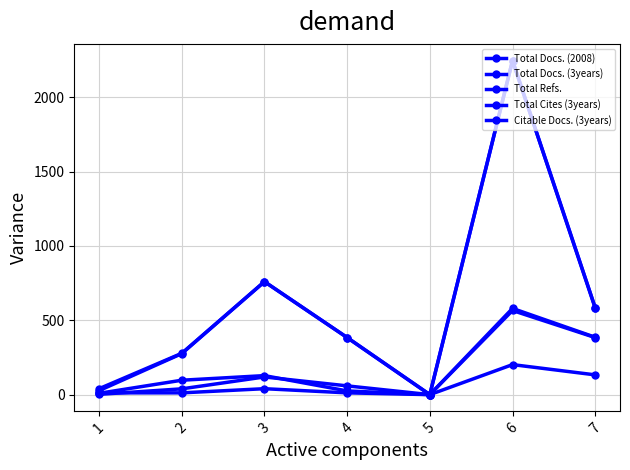

Rank the series by their maximum value, from highest to lowest.

Total Refs., Citable Docs. (3years), Total Docs. (3years), Total Cites (3years), Total Docs. (2008)